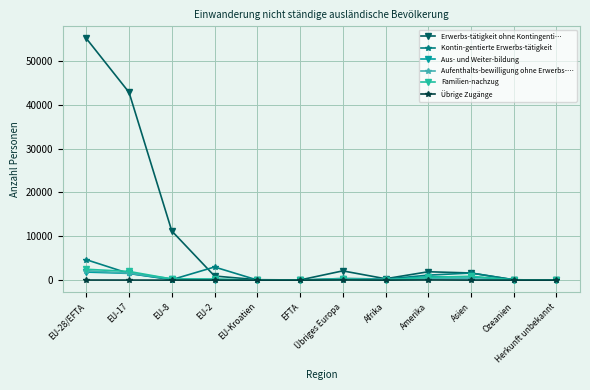

At which category does the chart reach its peak across all series?

EU-28/EFTA